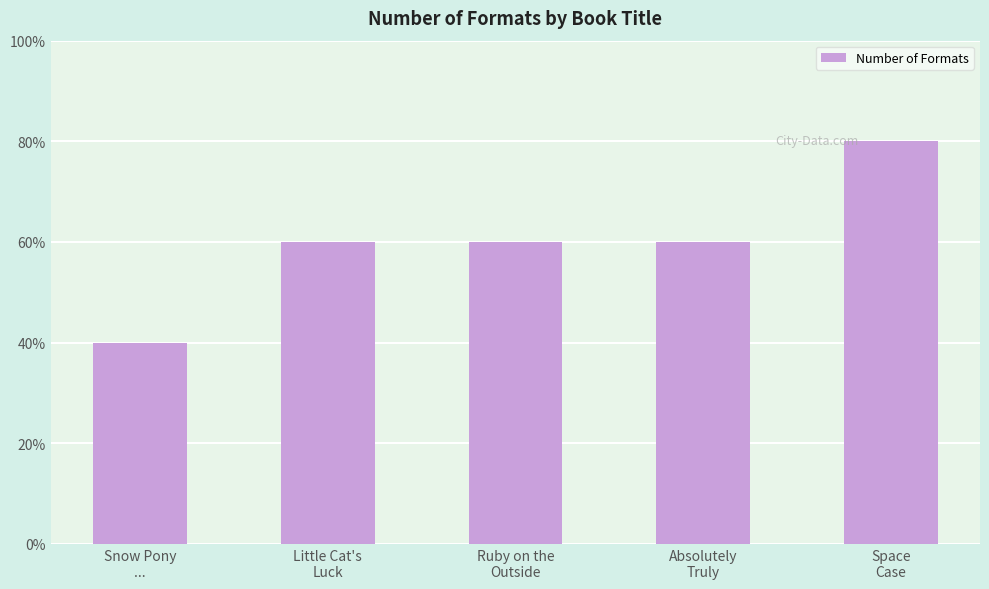

Does the chart contain any negative values?

No